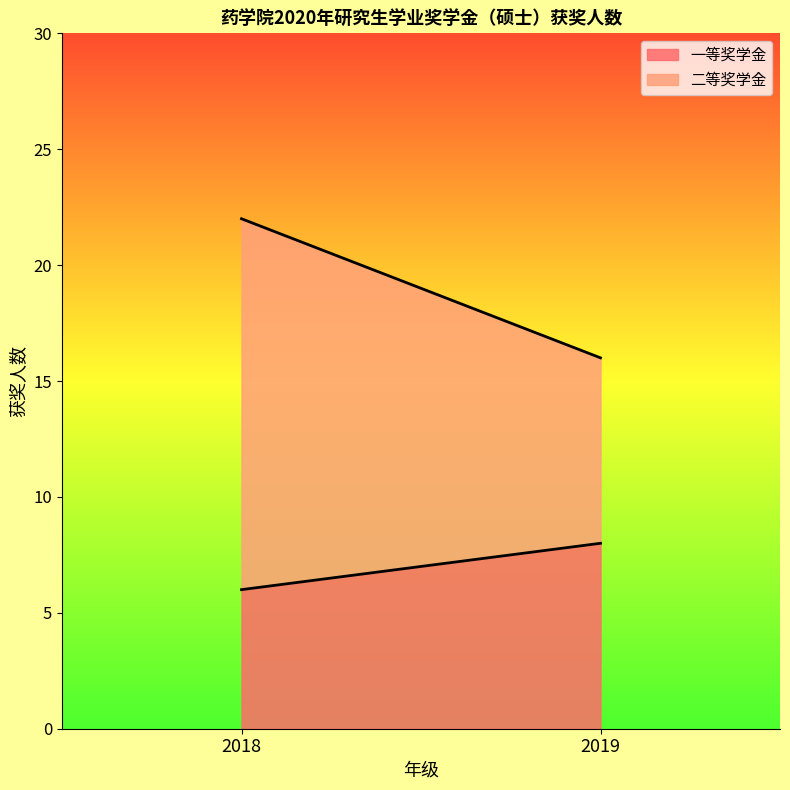

Reading left to right, extract all data points from this chart.

一等奖学金: 2018=6	2019=8
二等奖学金: 2018=16	2019=8